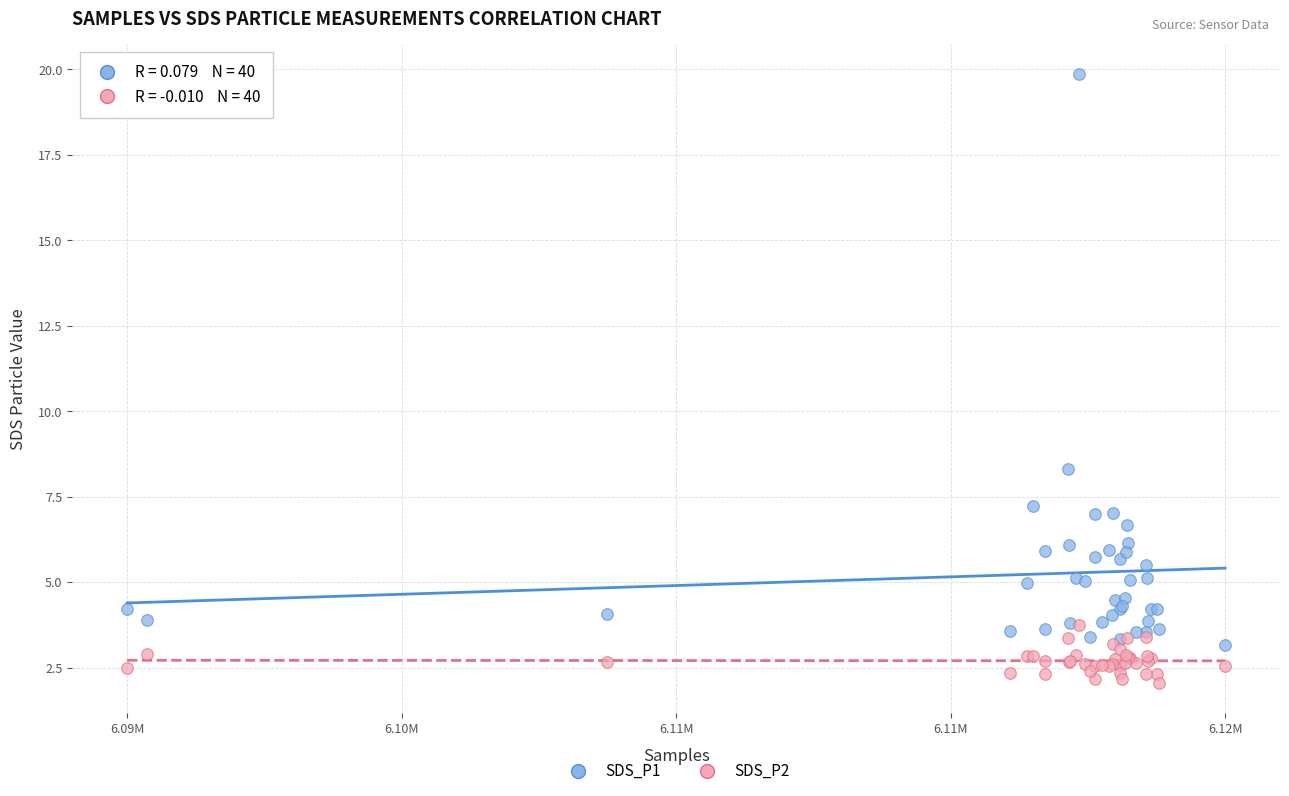

Which series contains the highest Y value?

SDS_P1